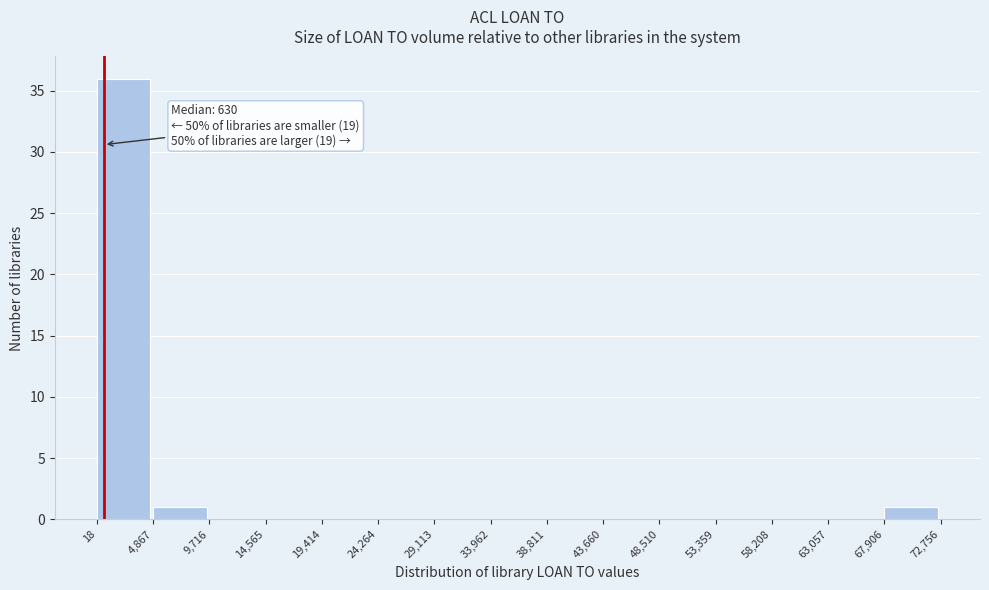

Which range on the x-axis has the tallest bar?

18 to 4,867